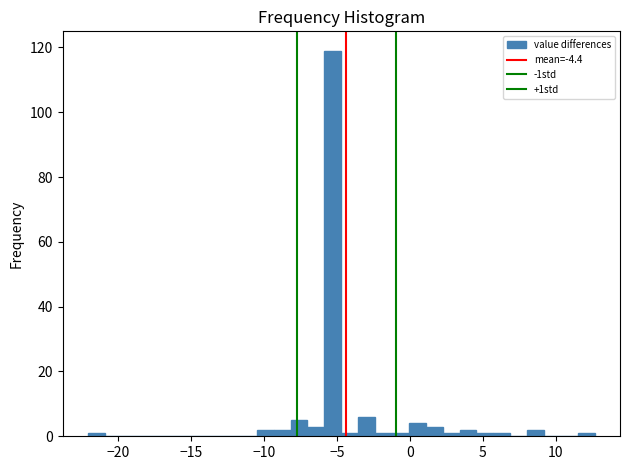

Read against the x-axis, roughly where is the centre of the tallest bar?

-5.5